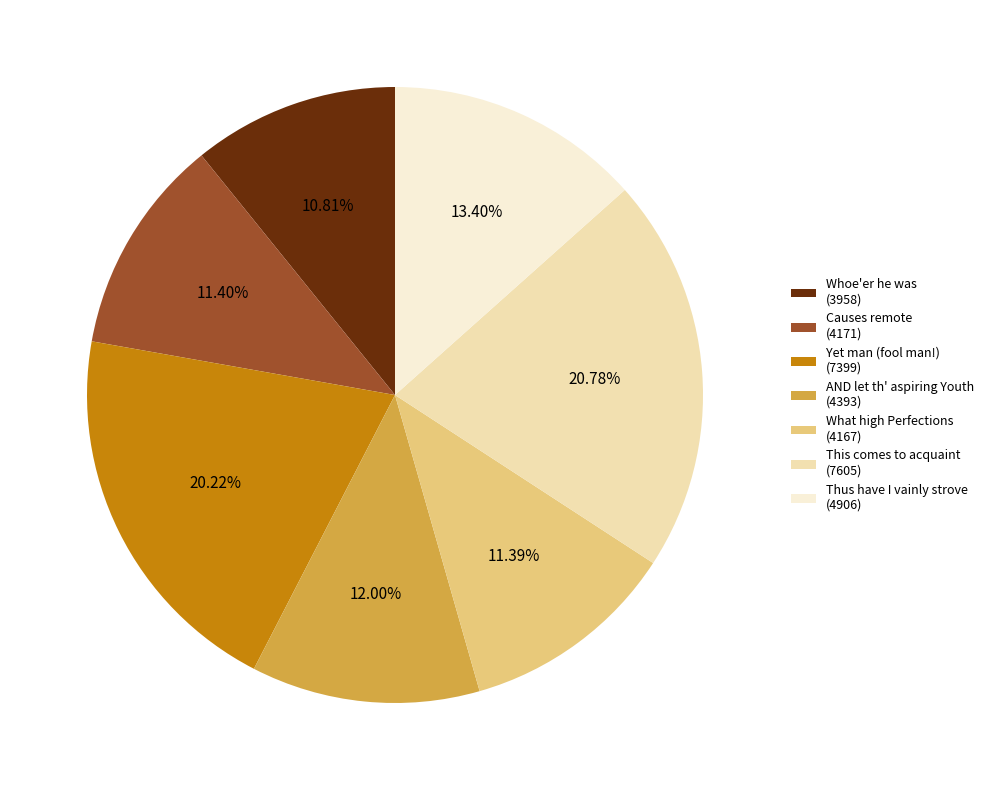

To the nearest percent, what is the difference between the Whoe'er he was and Yet man (fool man!) slice percentages?

9%